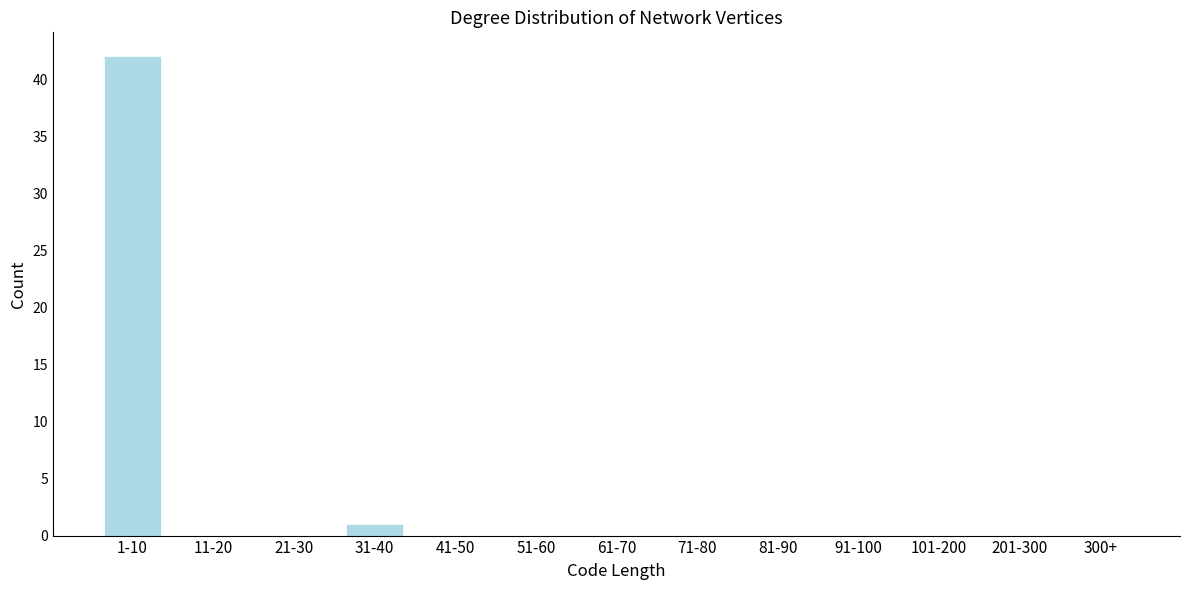

Reading left to right, transcribe all the data shown in this chart.

1-10=42	11-20=0	21-30=0	31-40=1	41-50=0	51-60=0	61-70=0	71-80=0	81-90=0	91-100=0	101-200=0	201-300=0	300+=0